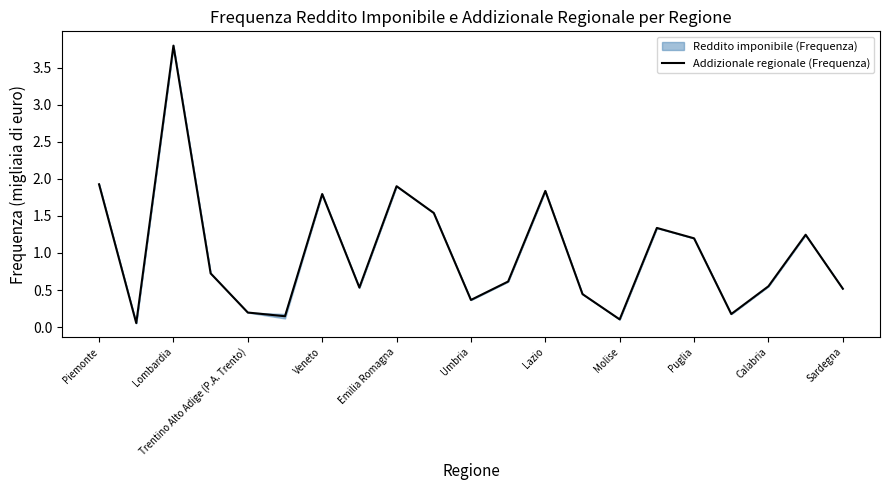

What is the maximum value shown in the chart?

3.8